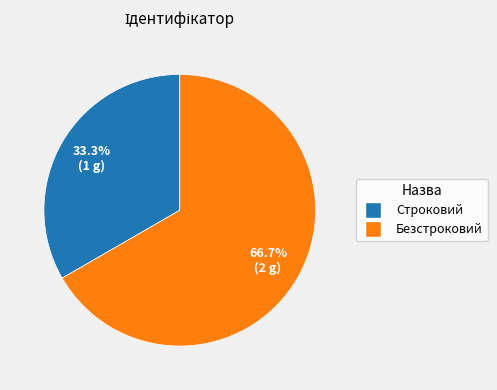

Does any single category account for the majority?

Yes